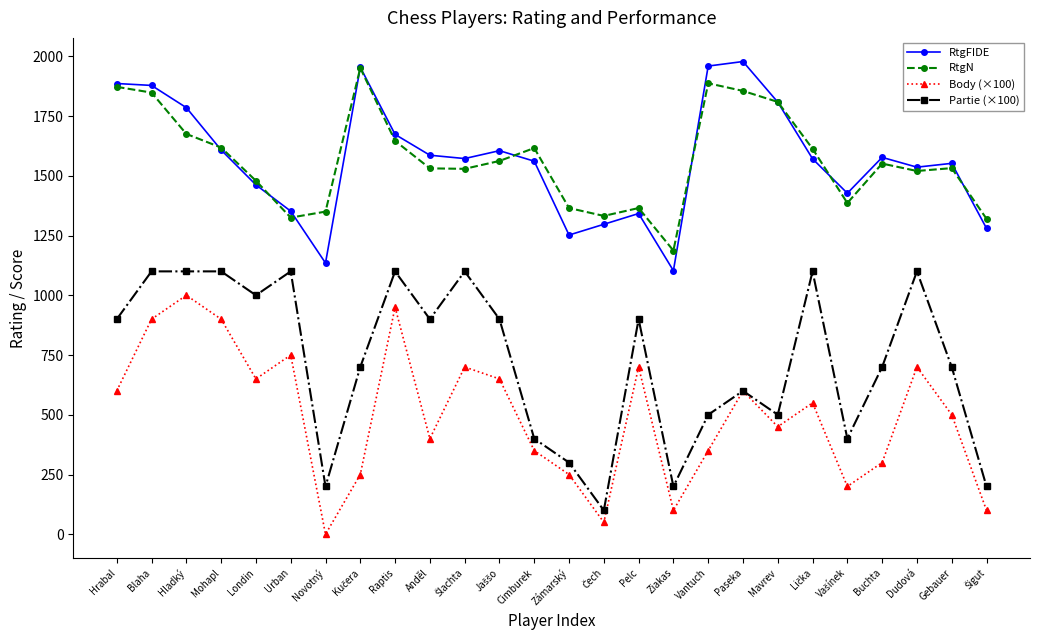

True or false: Body (×100) has more than 2 interior local peaks.

True